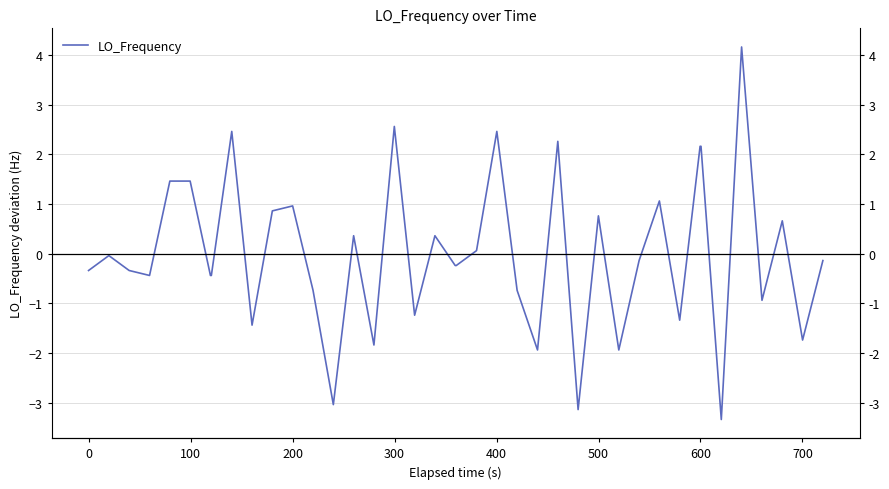

What is the maximum value shown in the chart?

4.2